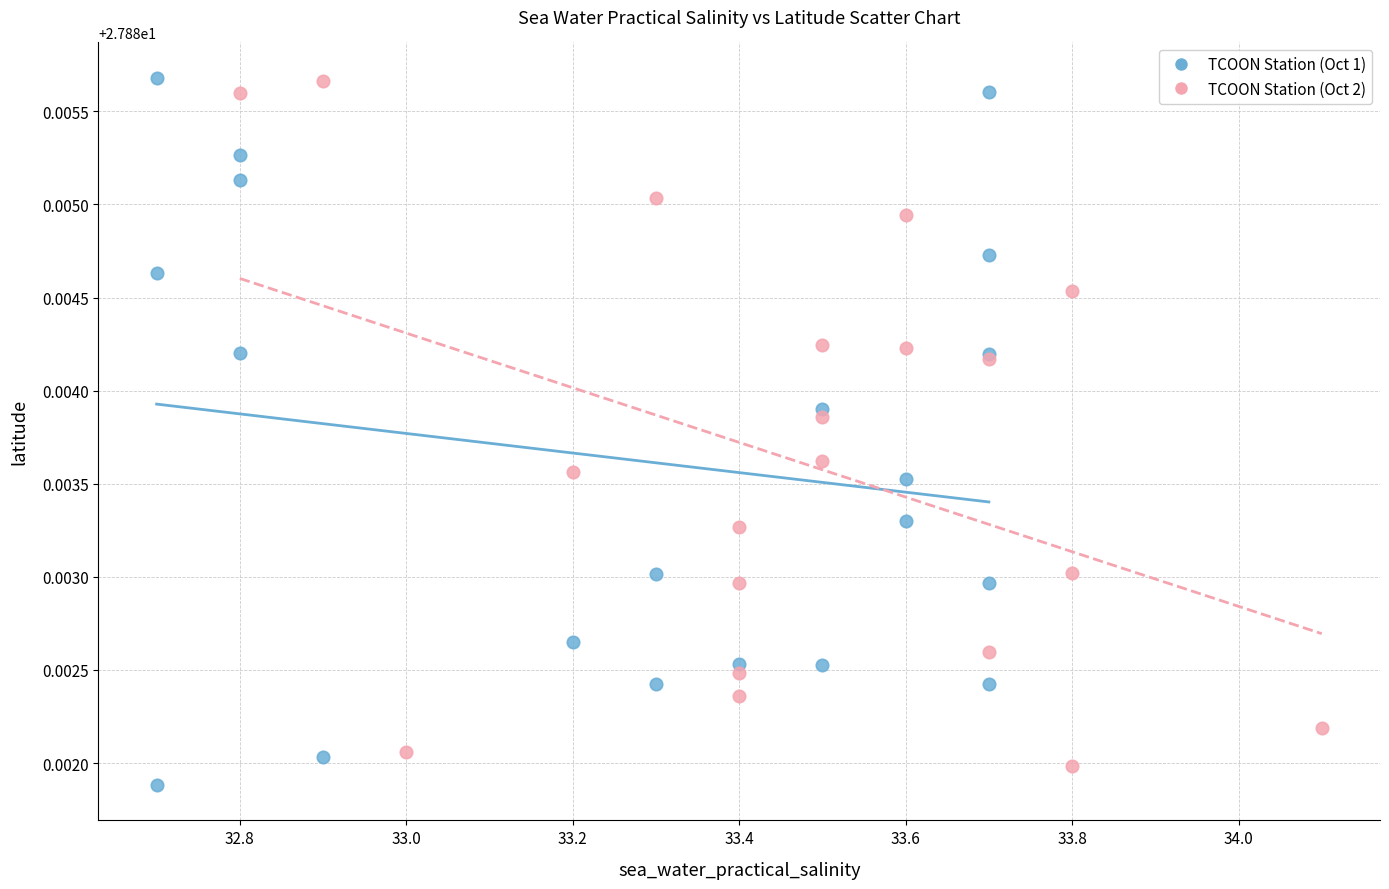

Which series contains the lowest Y value?

TCOON Station (Oct 1)